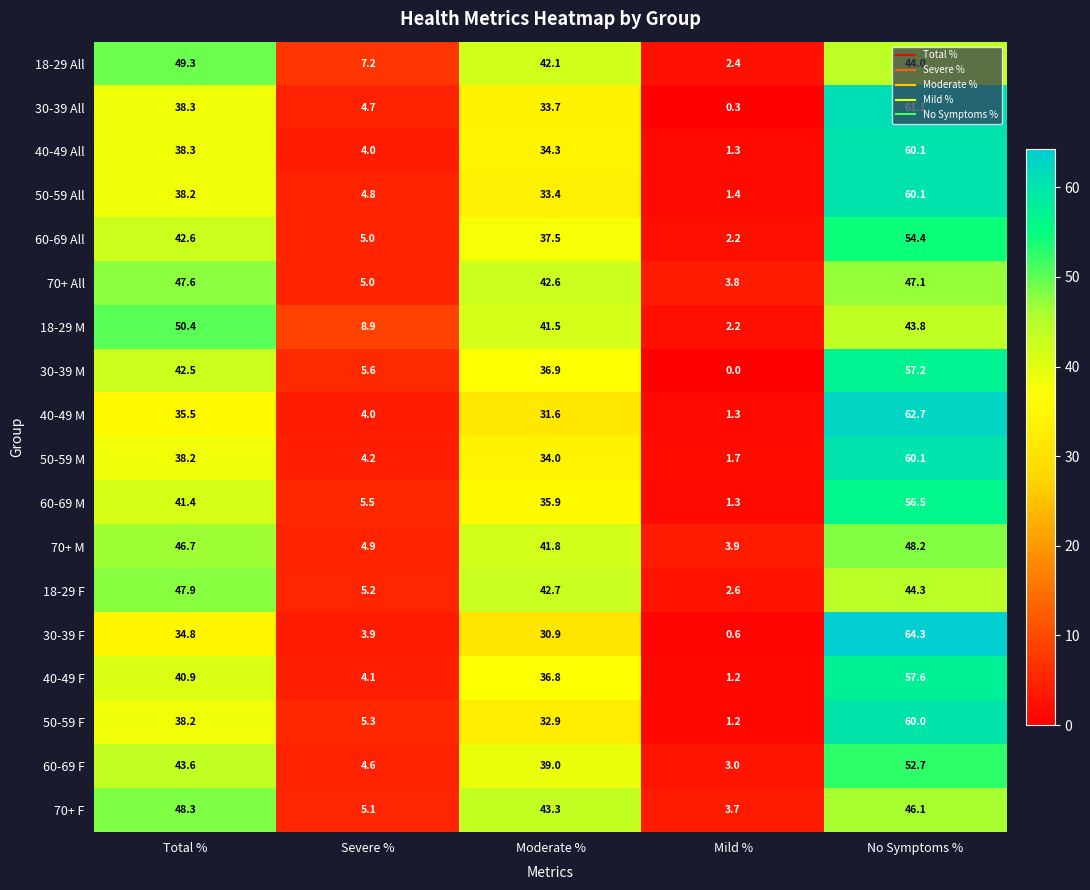

Between Severe % and Moderate %, which series saw the biggest shift?

70+ F